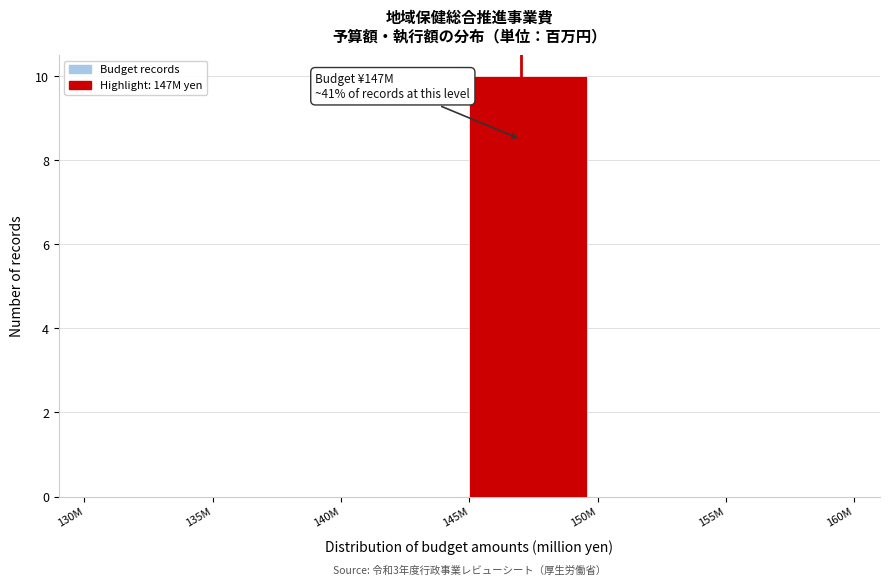

Reading left to right, what are all the values shown in this chart?

130M=0	135M=0	140M=0	145M=10	150M=0	155M=0